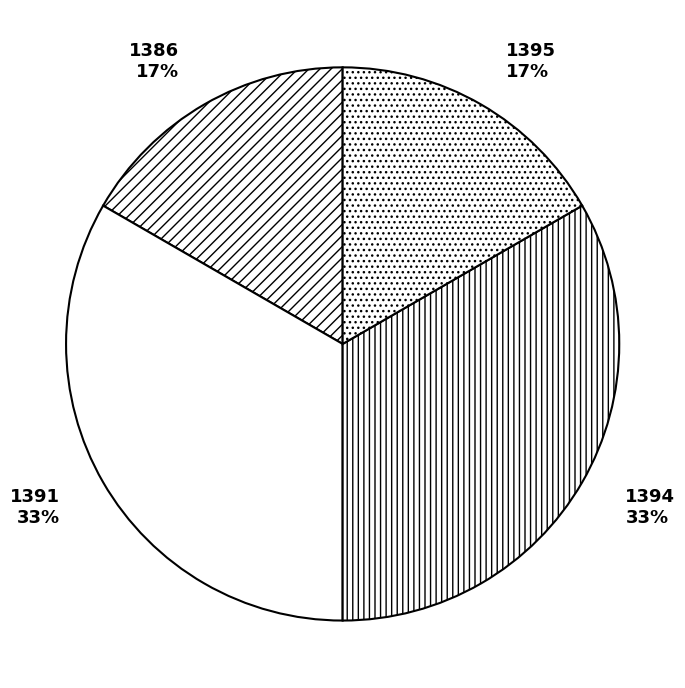

Which has a higher value, 1394 or 1386?

1394